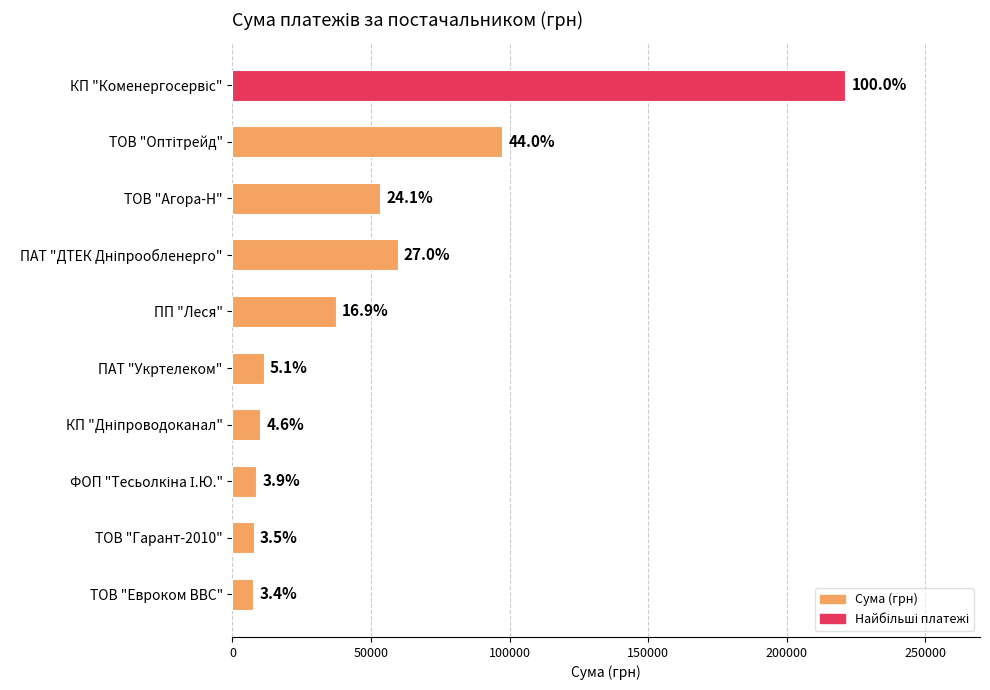

How many bars are there in total?

10